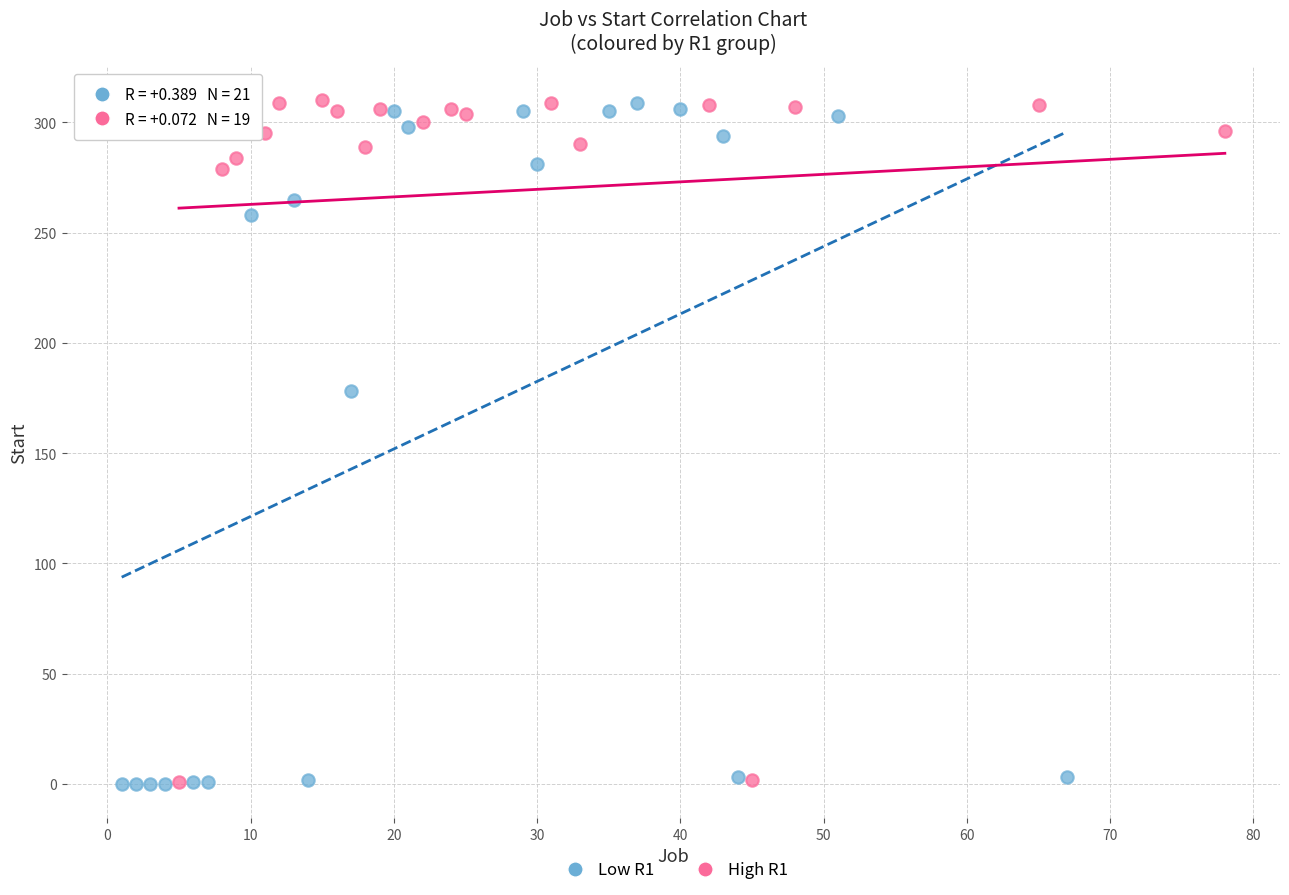

What are all the series names shown in the legend?

Low R1, High R1